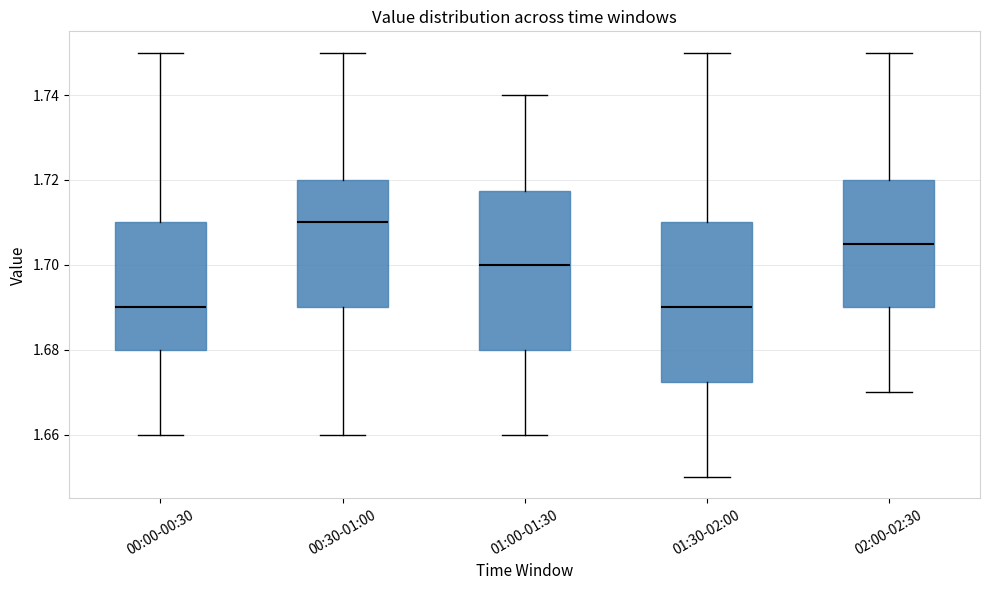

Reading left to right, transcribe this box plot: for each box, give where its median line is, the range the box spans, and where its two whiskers end, as read against the y-axis. The values are not printed on the chart, so give them approximately, as read against the axis.

00:00-00:30: median 1.690, box 1.680 to 1.710, whiskers 1.660 to 1.750
00:30-01:00: median 1.710, box 1.690 to 1.720, whiskers 1.660 to 1.750
01:00-01:30: median 1.700, box 1.680 to 1.718, whiskers 1.660 to 1.740
01:30-02:00: median 1.690, box 1.672 to 1.710, whiskers 1.650 to 1.750
02:00-02:30: median 1.706, box 1.690 to 1.720, whiskers 1.670 to 1.750